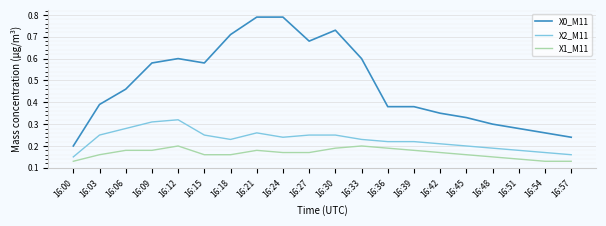

Is the value of X0_M11 at 16:24 greater than the value of X2_M11 at 16:57?

Yes